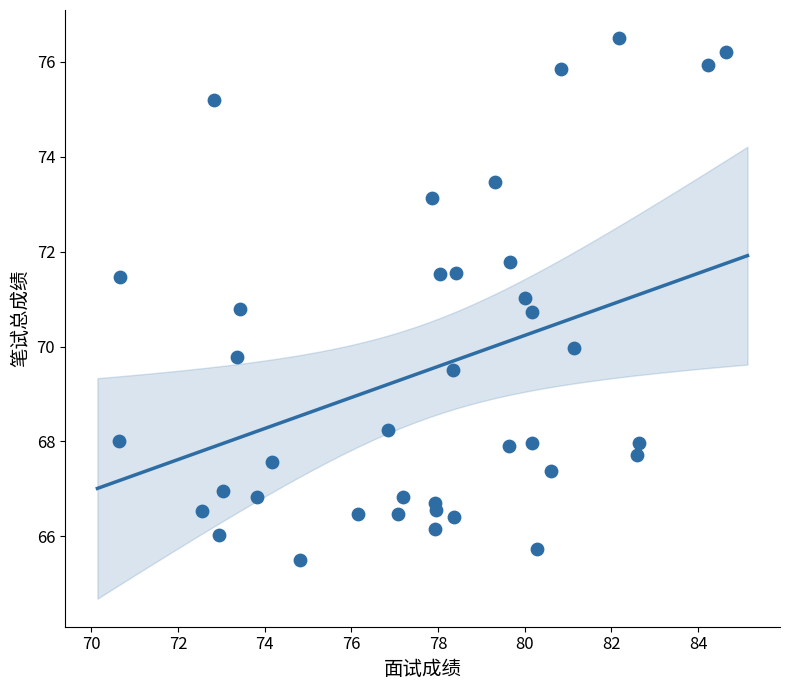

What is the range of X values (max minus min)?

14.0